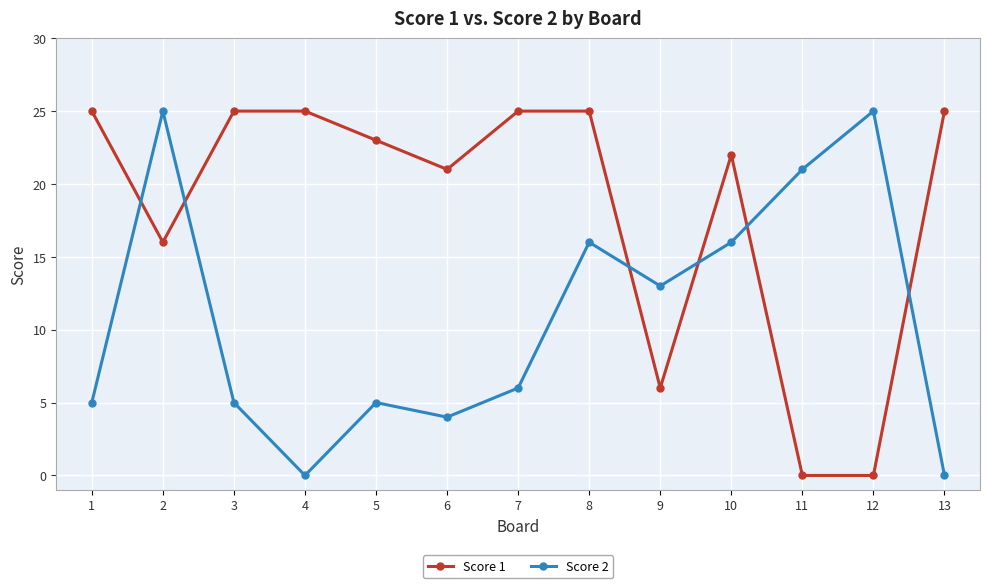

Where do Score 2 and Score 1 first cross each other?

1 and 2